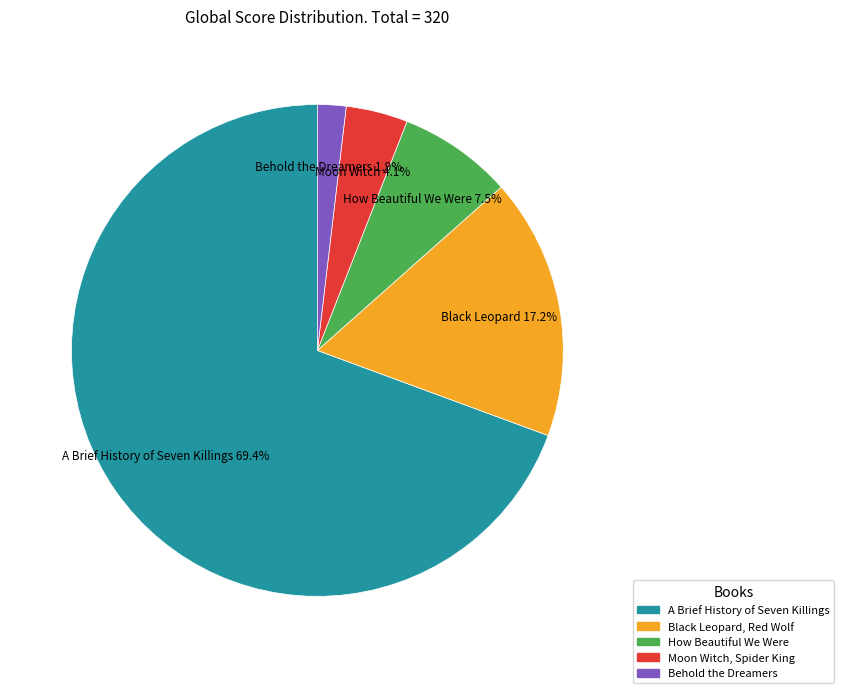

Between Behold the Dreamers and A Brief History of Seven Killings, which is larger?

A Brief History of Seven Killings